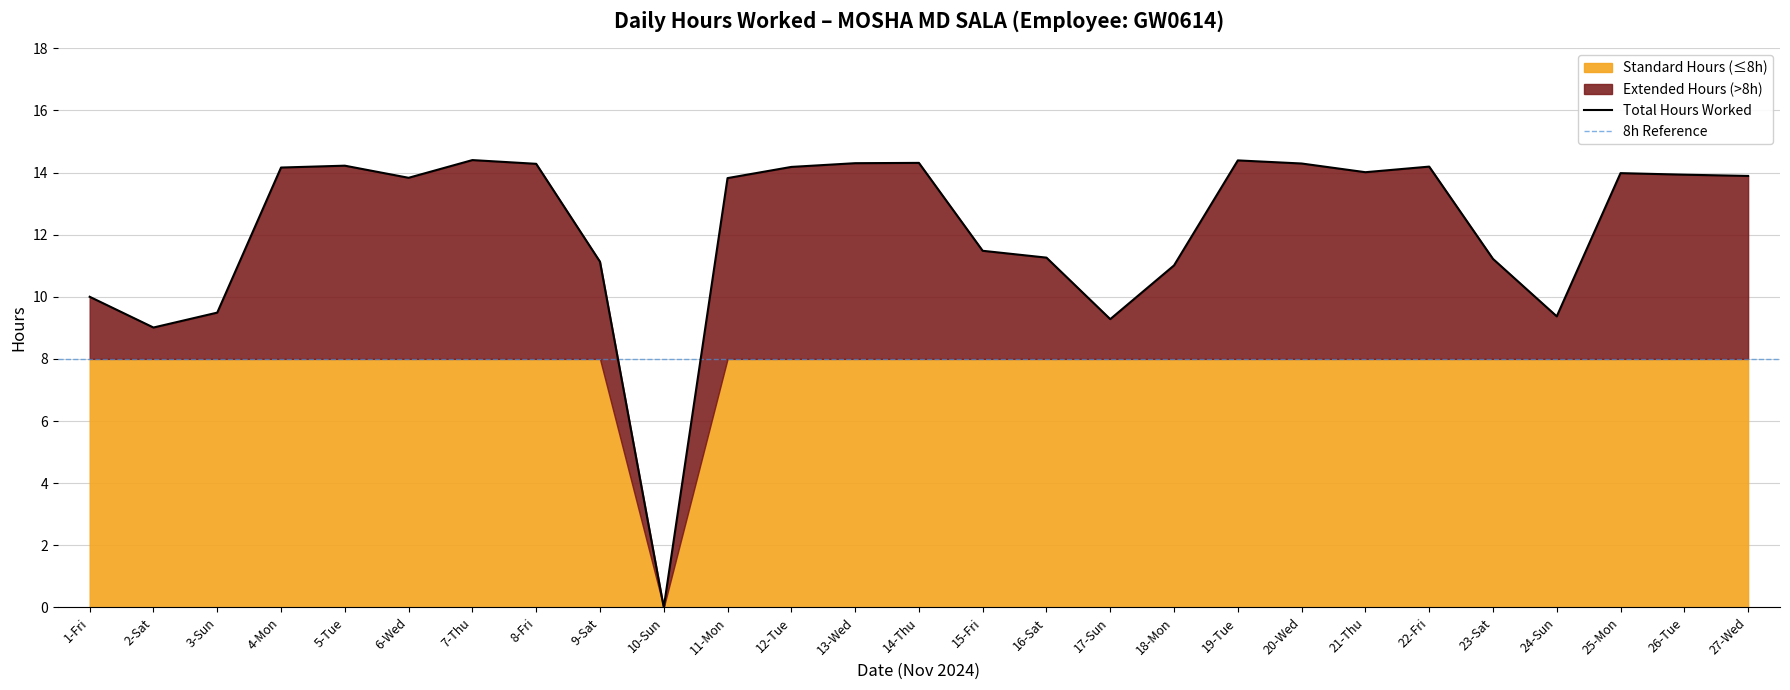

The value at 7-Thu is 14.4. True or false?

True